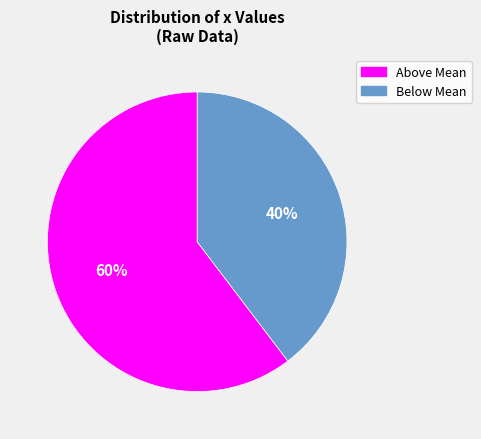

Is there a majority slice in this chart?

Yes